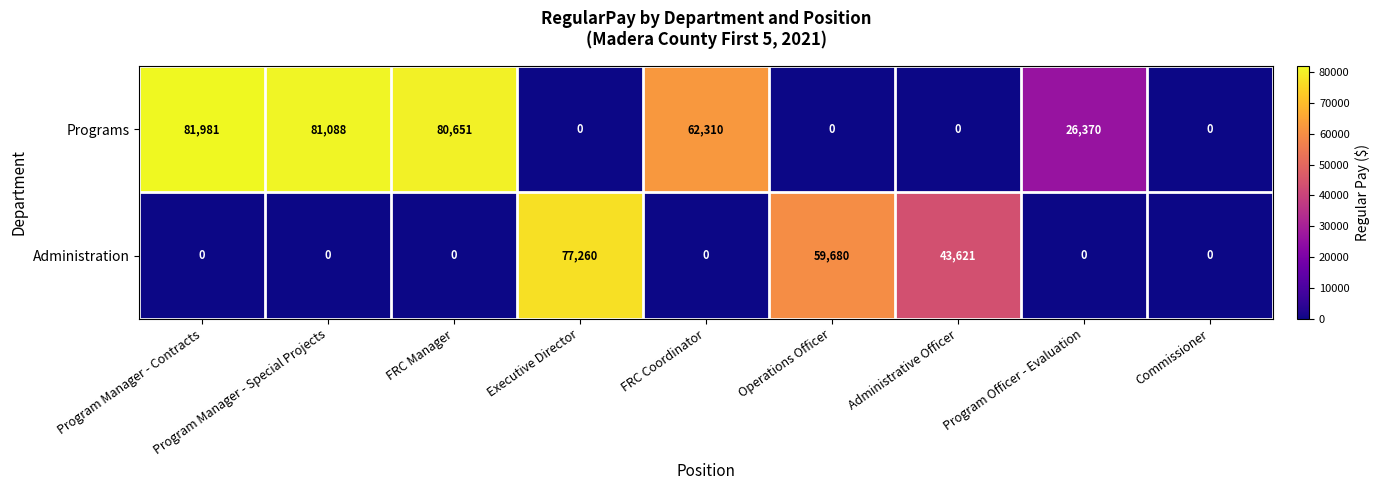

Rank the series at Program Manager - Special Projects from highest to lowest value.

Programs, Administration